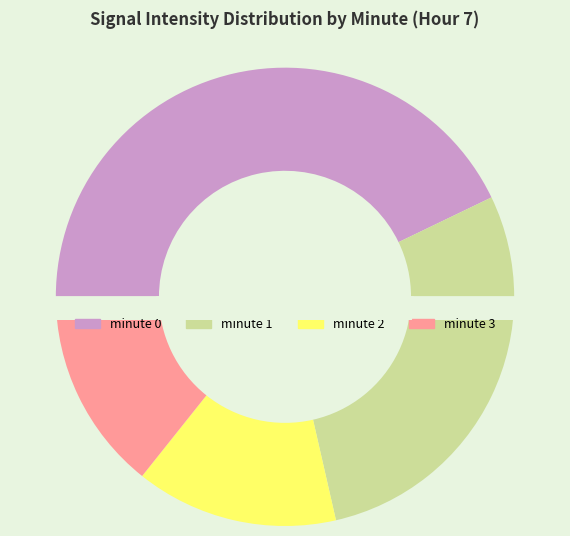

To the nearest percent, what percentage of the pie is 0?

43%